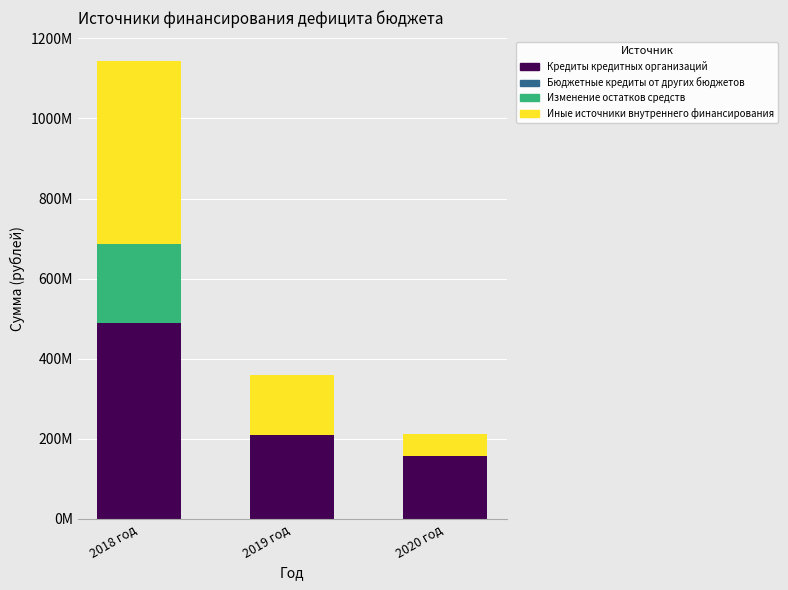

Are the bars horizontal?

No